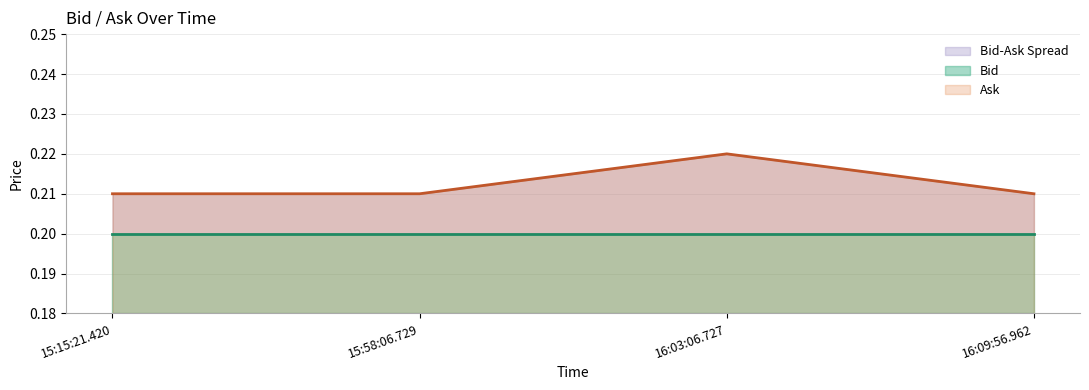

What is the smallest value displayed?

0.2